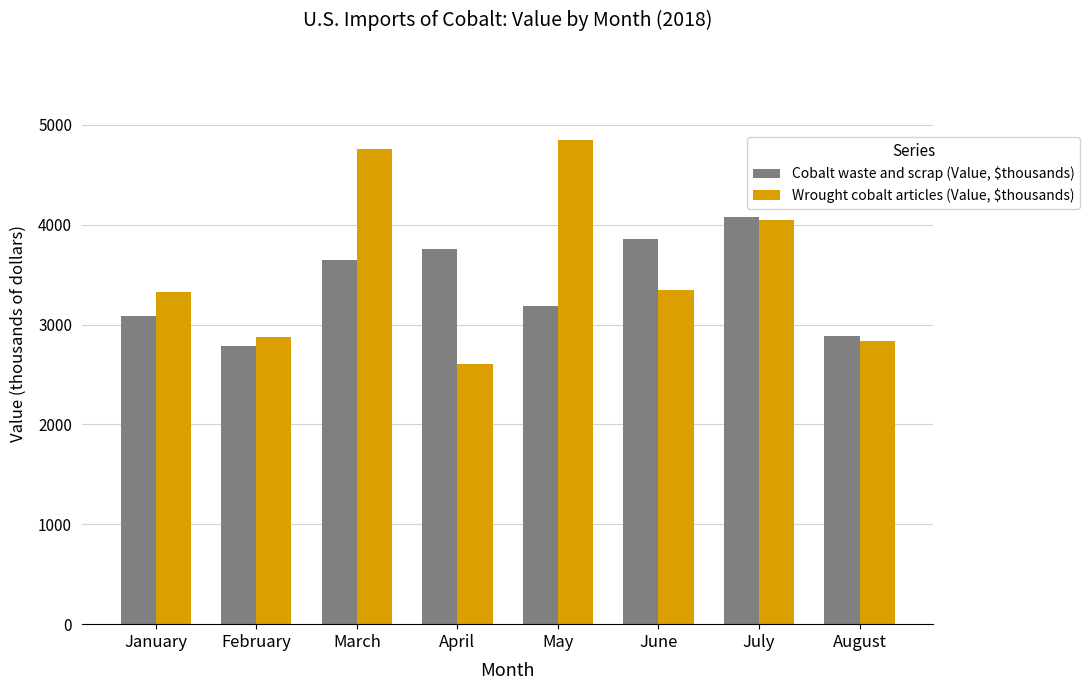

List the series in order of their peak value, highest first.

Wrought cobalt articles (Value, $thousands), Cobalt waste and scrap (Value, $thousands)